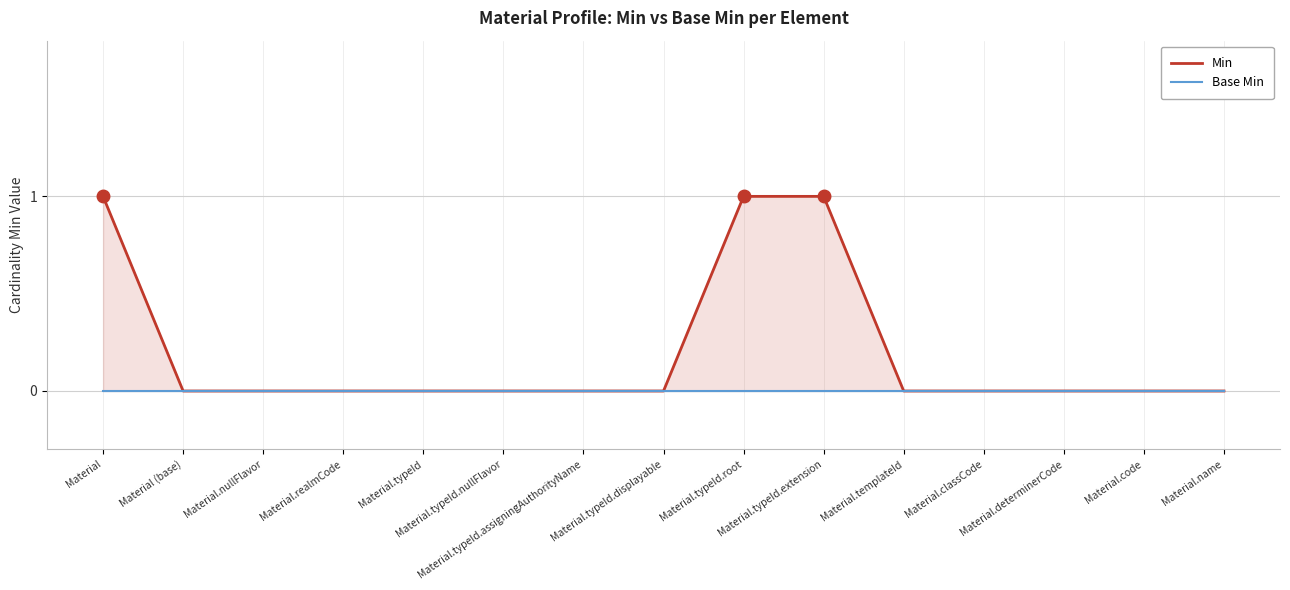

True or false: Min has a value of 1 at Material.typeId.extension.

False